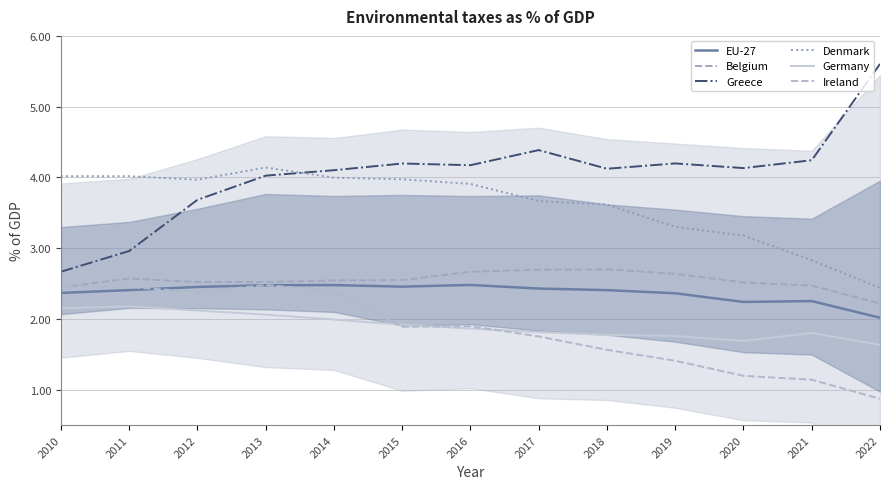

What is the maximum value for Greece?

5.6